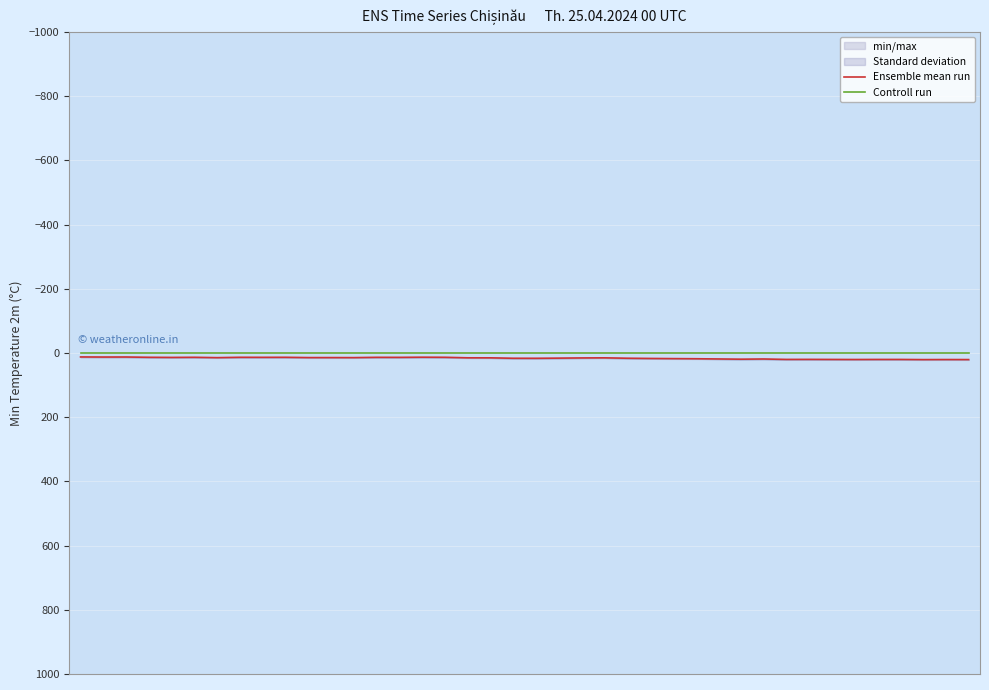

Rank the categories by Ensemble mean run value from lowest to highest.

0, 2, 1, 15, 3, 5, 7, 9, 16, 8, 13, 14, 4, 10, 11, 12, 6, 17, 18, 23, 22, 21, 24, 19, 20, 25, 26, 27, 28, 30, 29, 32, 31, 33, 35, 36, 34, 38, 39, 37